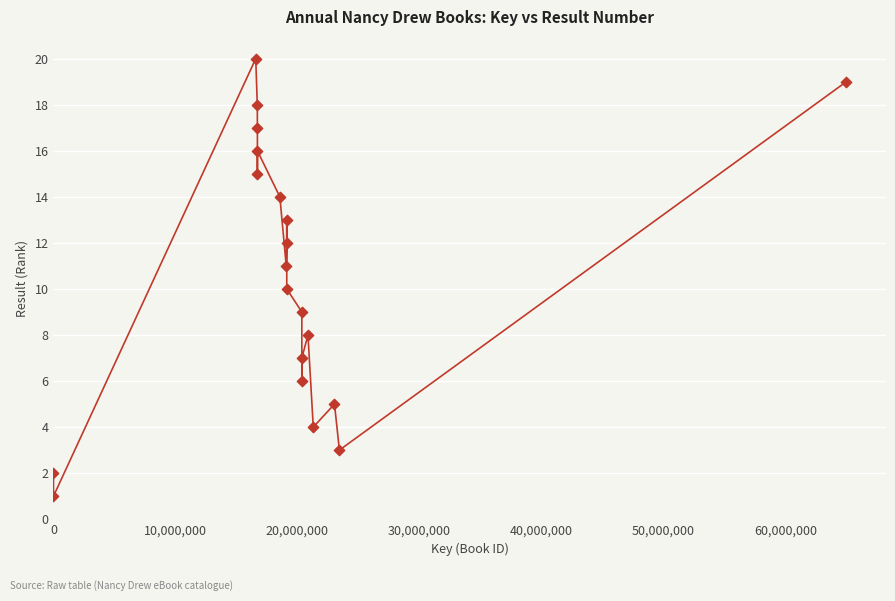

What is the range of Y values (max minus min)?

19